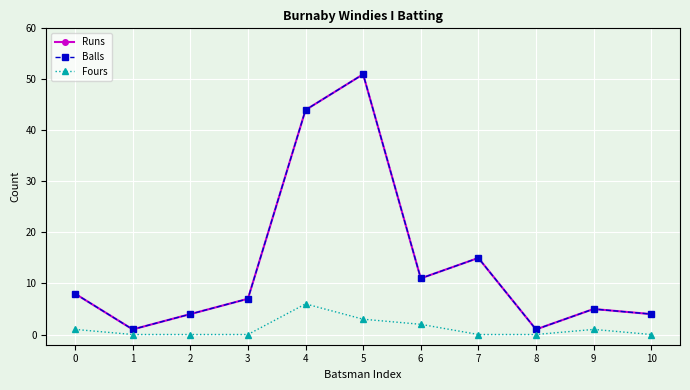

Reading left to right, what are all the values shown in this chart?

Runs: 8	1	4	7	44	51	11	15	1	5	4
Balls: 8	1	4	7	44	51	11	15	1	5	4
Fours: 1	0	0	0	6	3	2	0	0	1	0